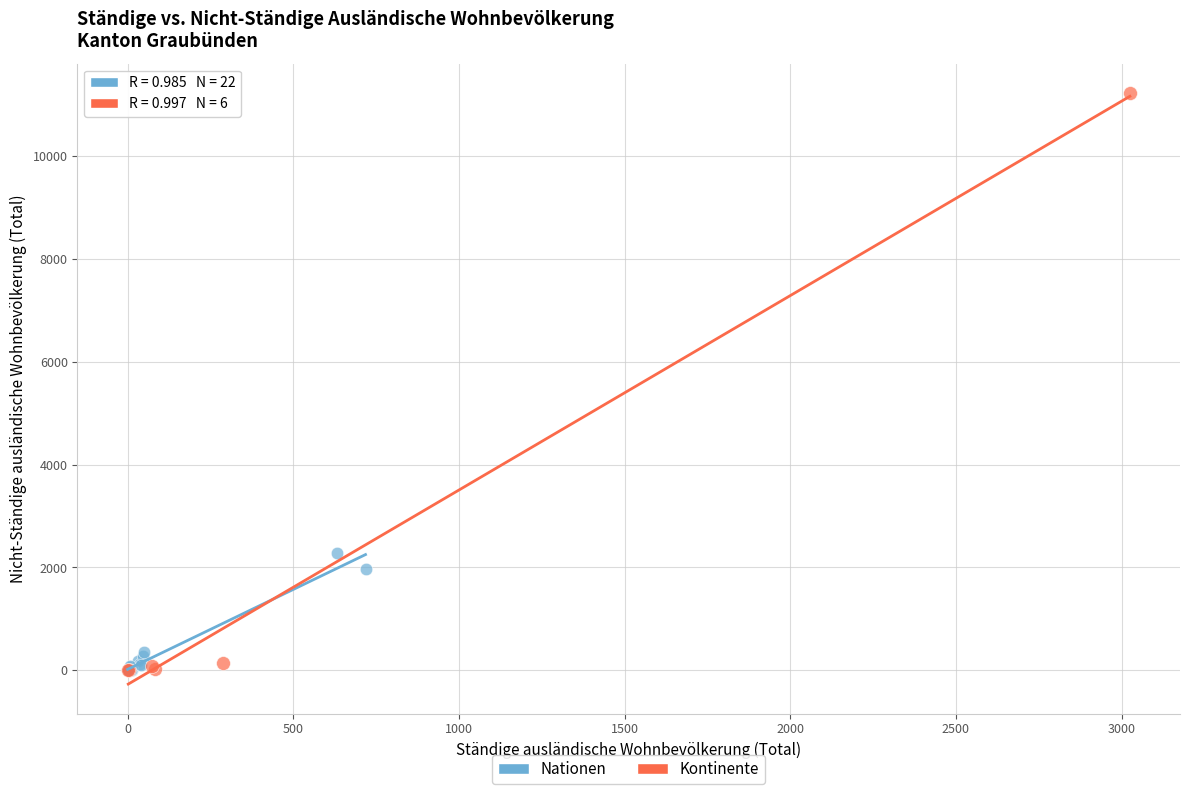

Which series has the largest Y range (max minus min)?

Kontinente